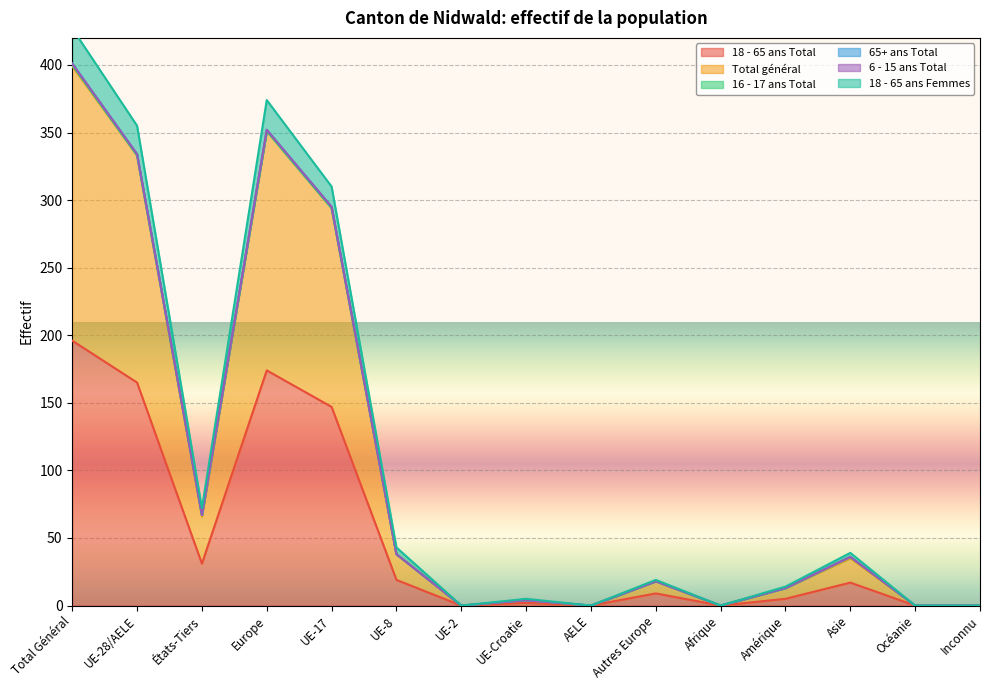

The 18 - 65 ans Total series shows 73 at Afrique. True or false?

False